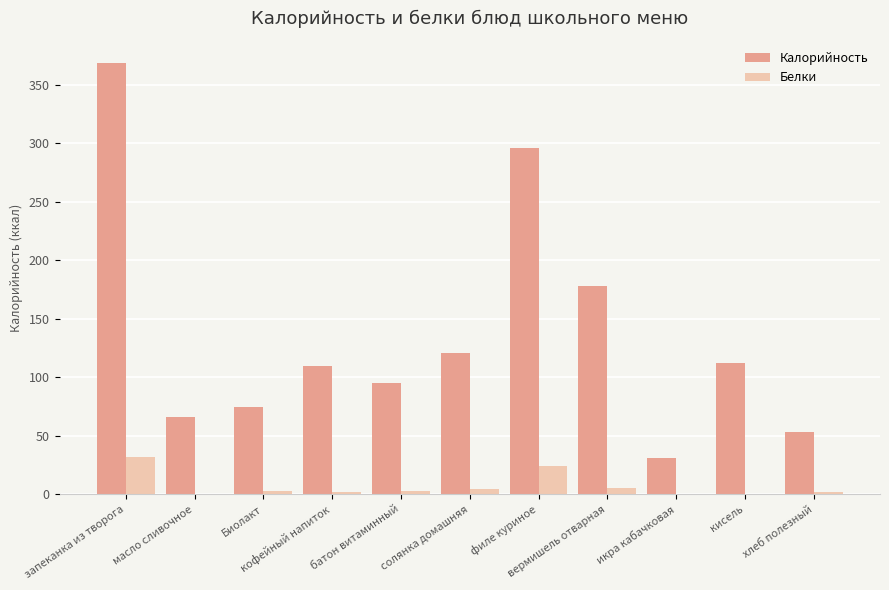

Is it true that Белки equals 1.8 at хлеб полезный?

True